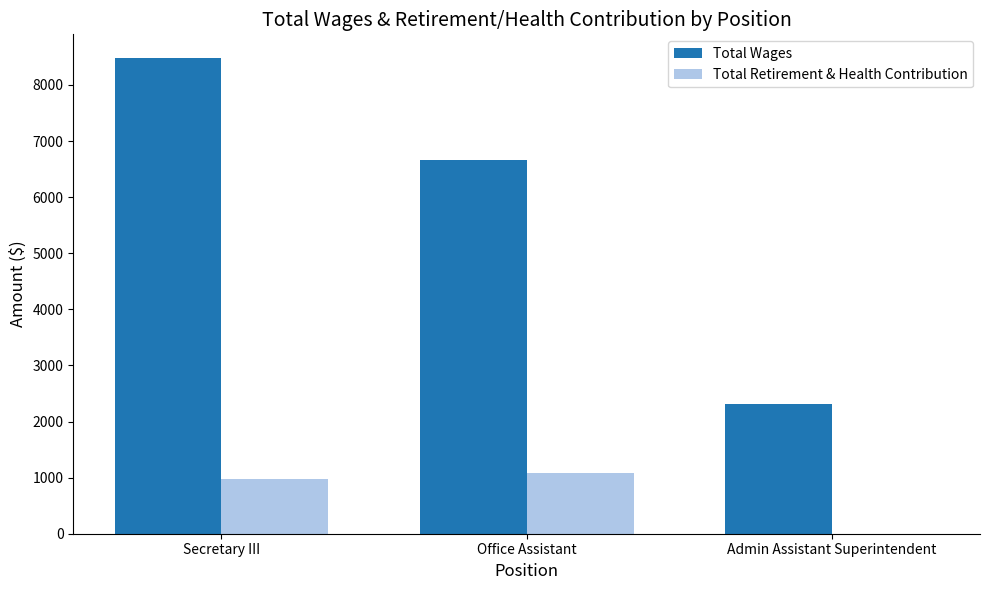

The Total Retirement & Health Contribution series shows 0 at Admin Assistant Superintendent. True or false?

True